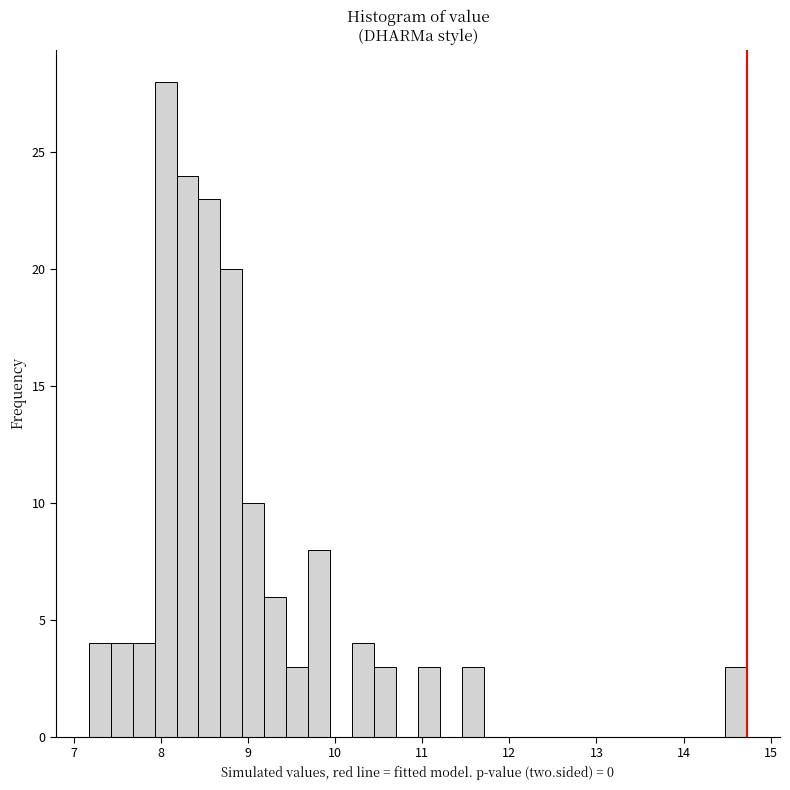

Around what value on the x-axis is the tallest bar? Give the approximate position of its centre, as read against the axis.

8.1